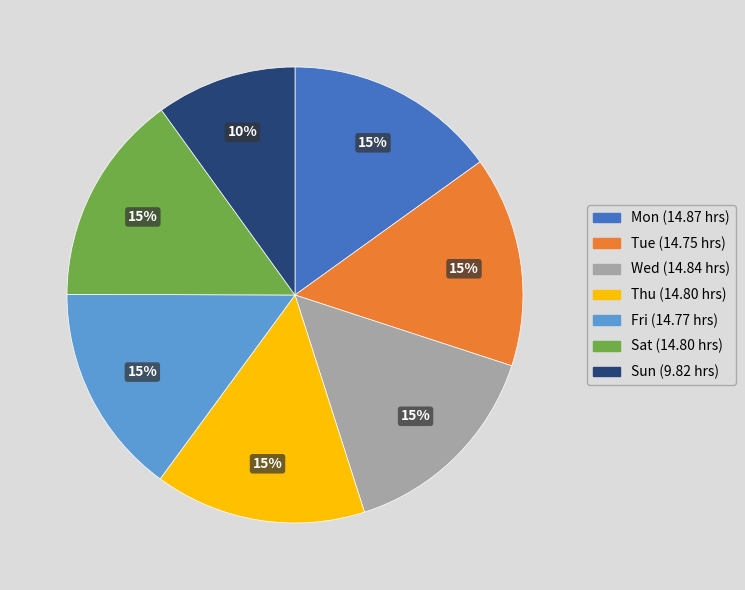

To the nearest percent, what portion does Mon represent?

15%